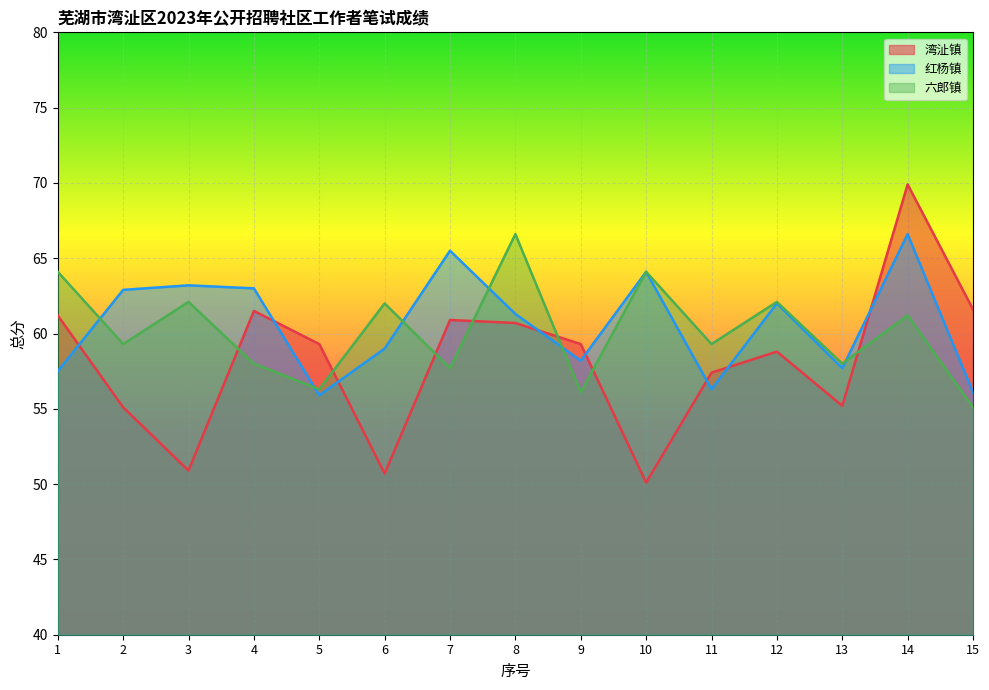

True or false: 红杨镇 and 六郎镇 cross at least once.

True